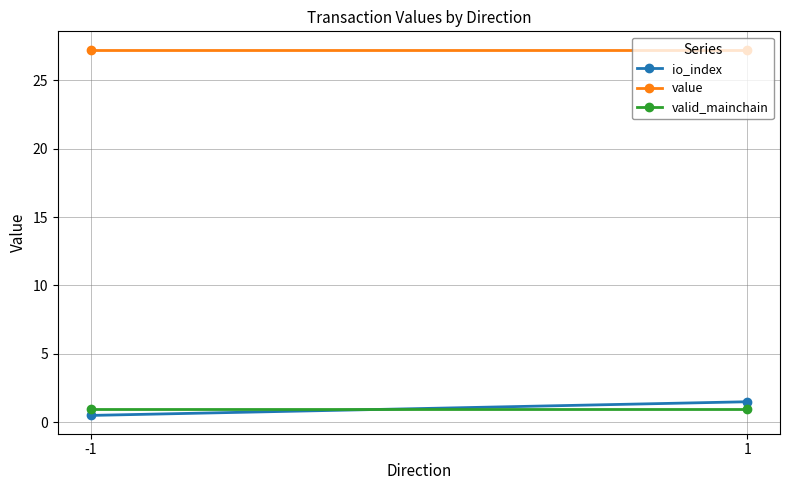

What are all the series names shown in the legend?

io_index, value, valid_mainchain